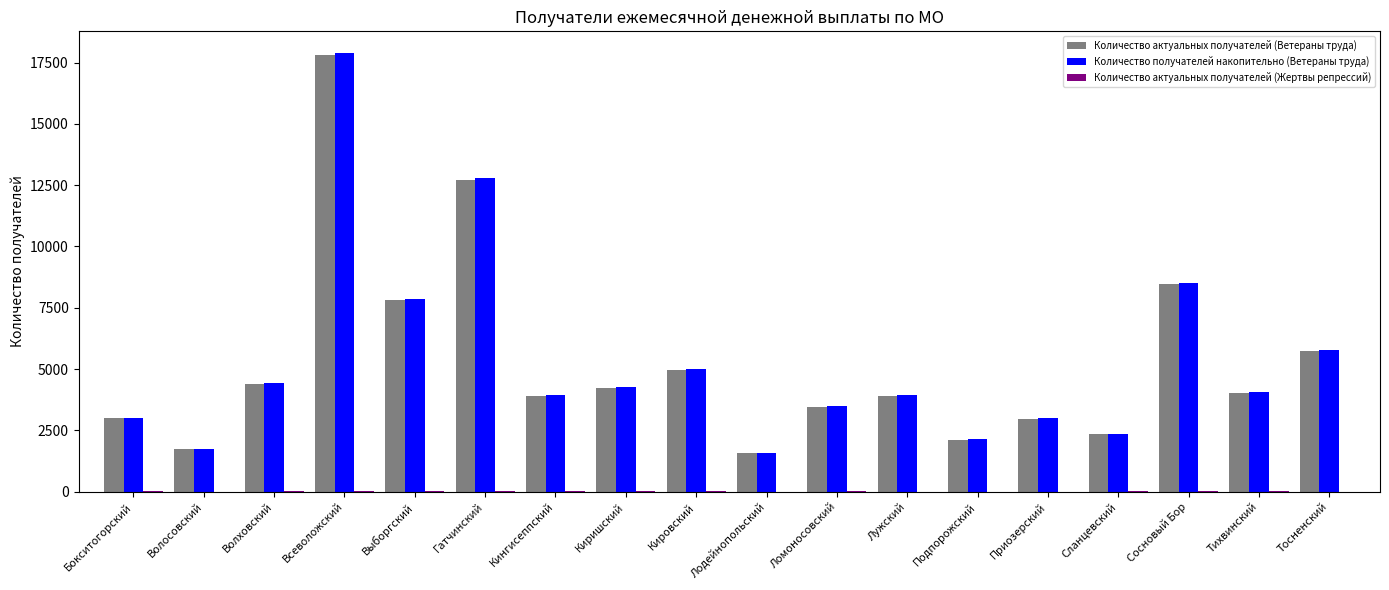

Which series has the largest range (max minus min)?

Количество получателей накопительно (Ветераны труда)